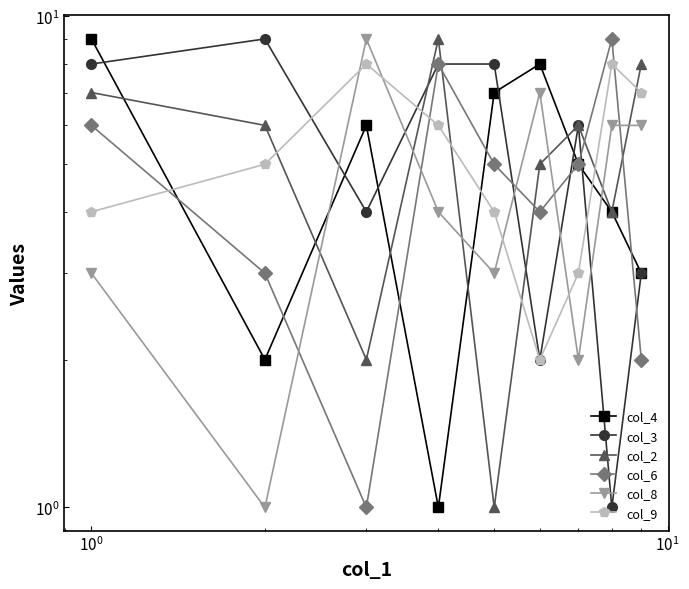

Rank the series by their maximum value, from lowest to highest.

col_9, col_4, col_3, col_2, col_6, col_8